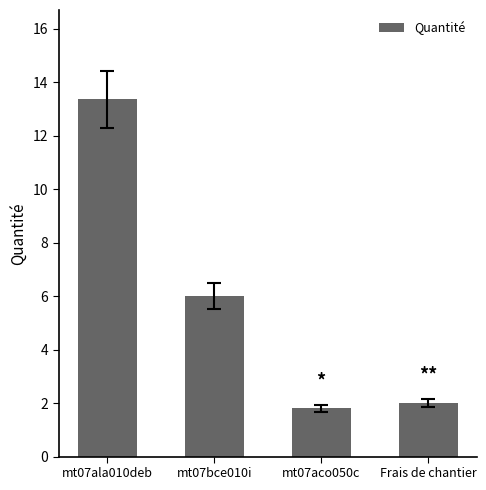

Rank the categories by value from lowest to highest.

mt07aco050c, Frais de chantier, mt07bce010i, mt07ala010deb